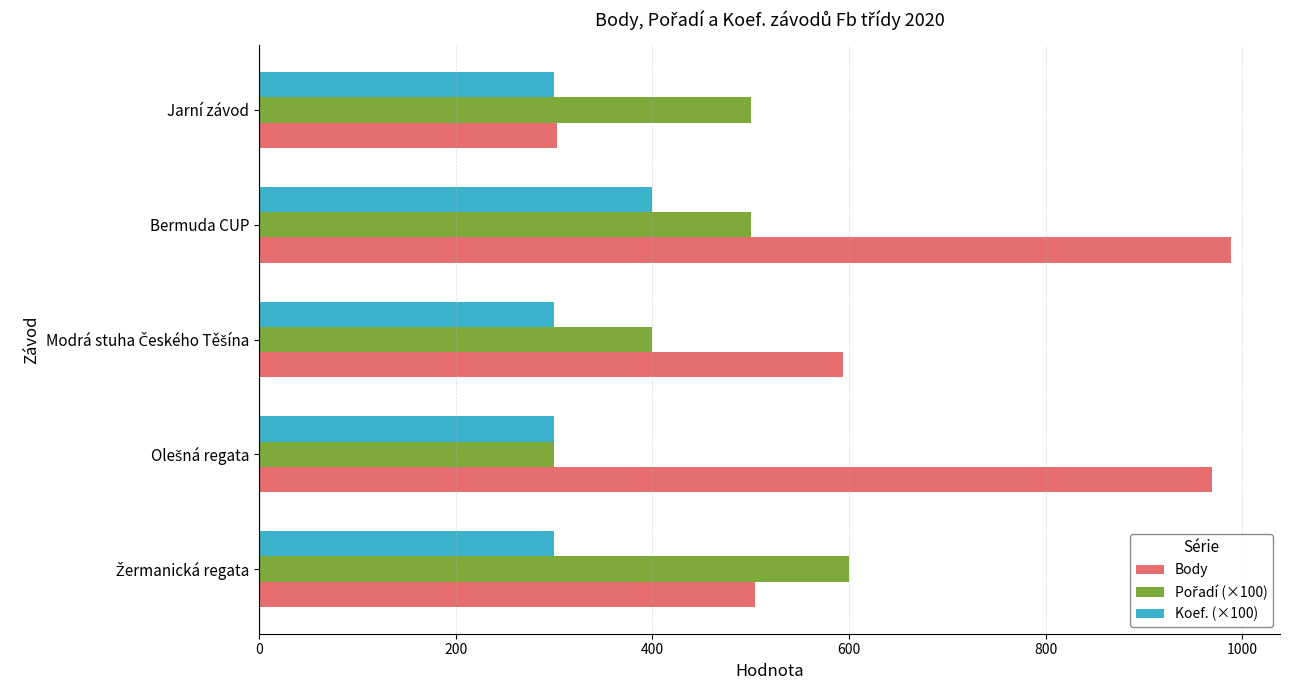

Which series has the widest spread of values?

Body